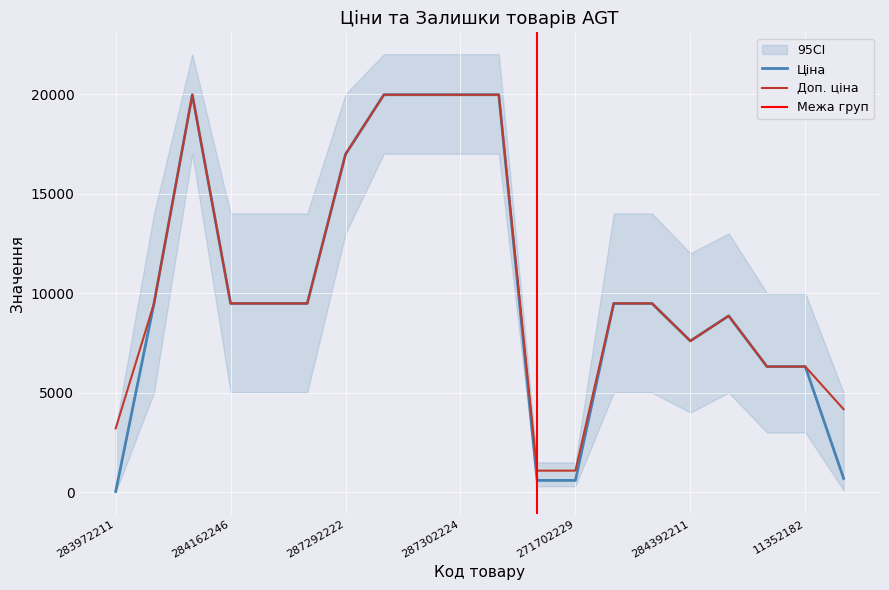

What is the label of the 8th point from the left?

287302226